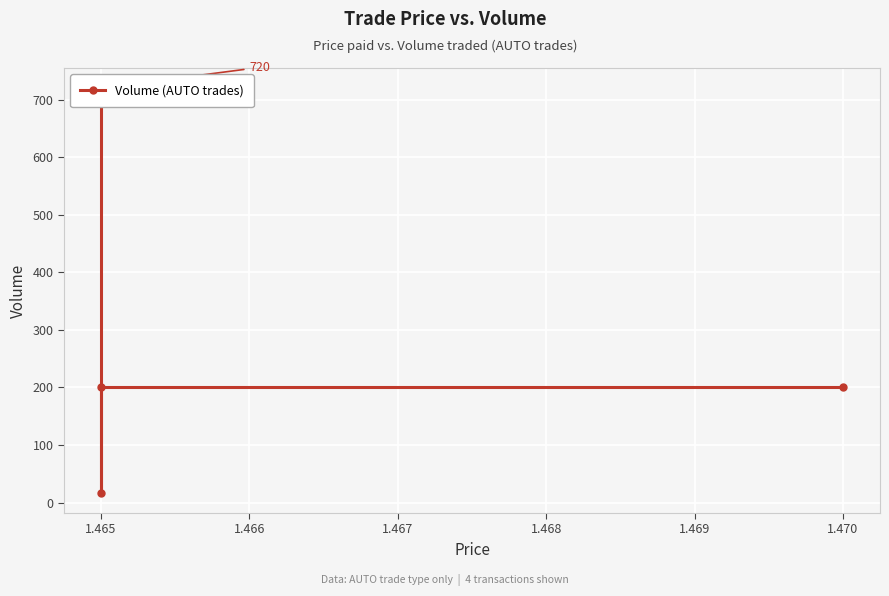

What is the value of the 4th point from the left?

720